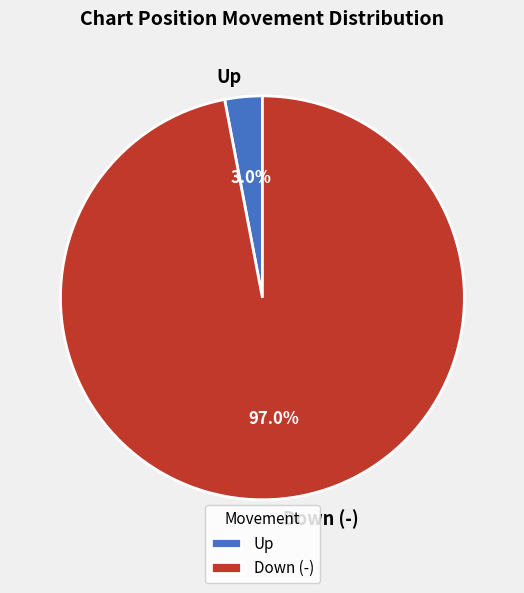

How many slices are in this pie chart?

2